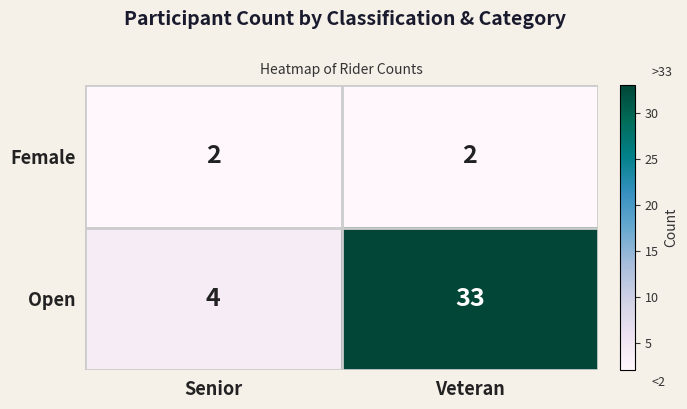

At Senior, list the series in order from smallest to largest.

Female, Open